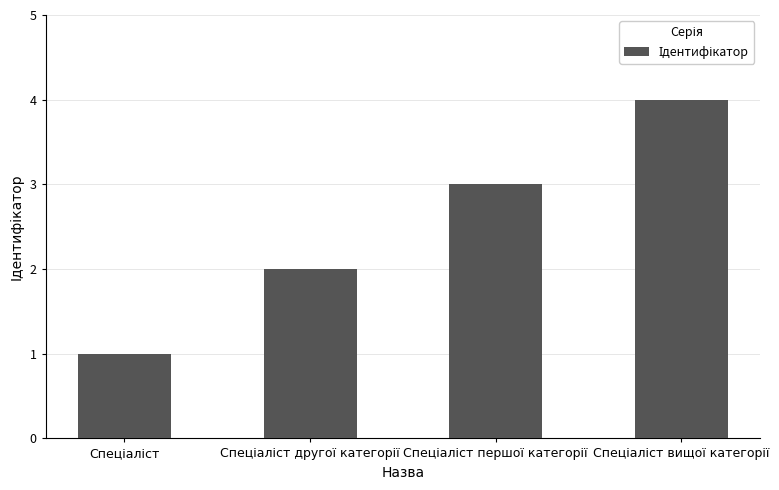

What is the sum of all values?

10